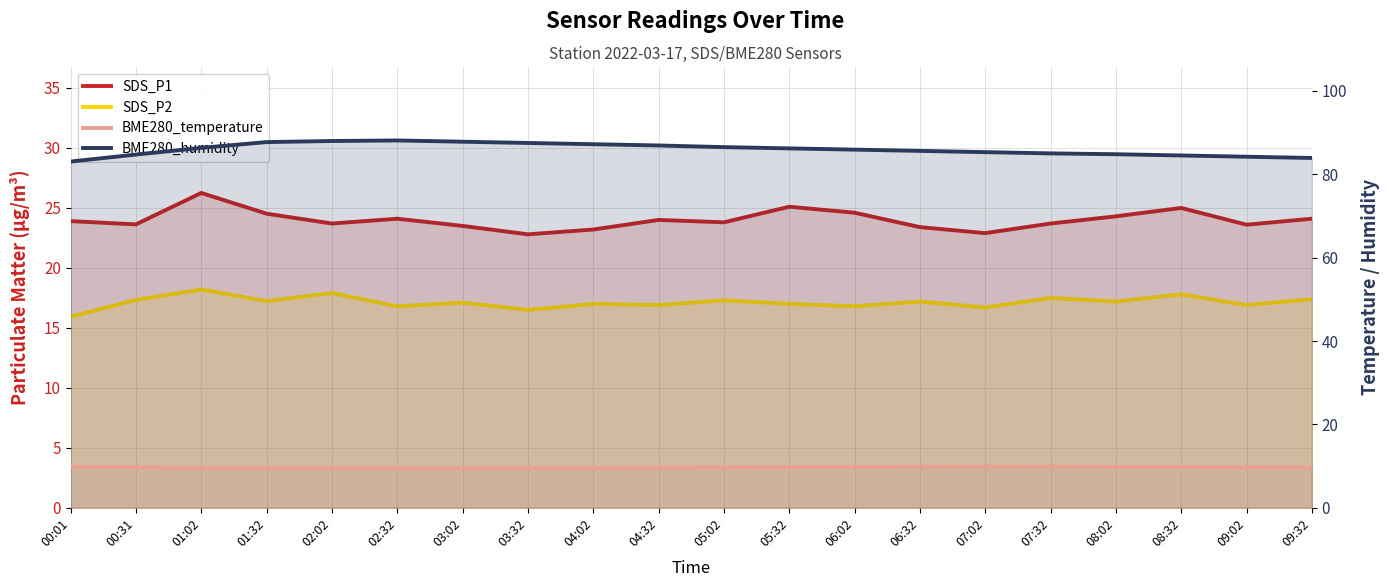

At which label is BME280_humidity closest to 85?

07:32